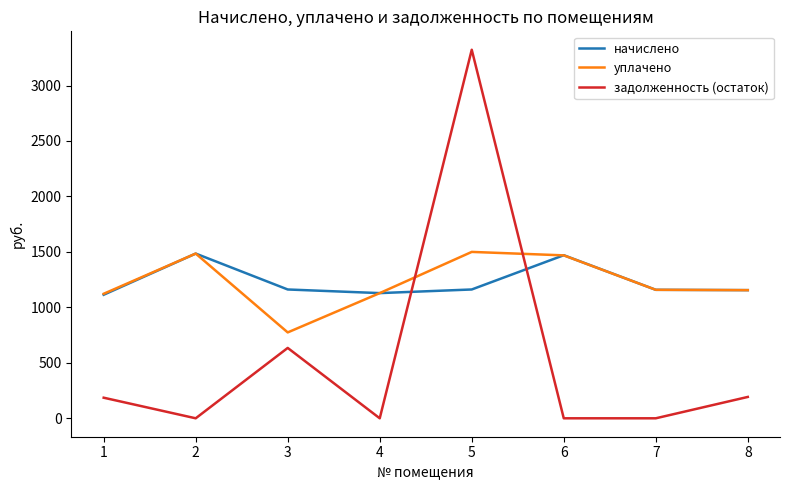

What is the total value across all series at 3?

2569.8